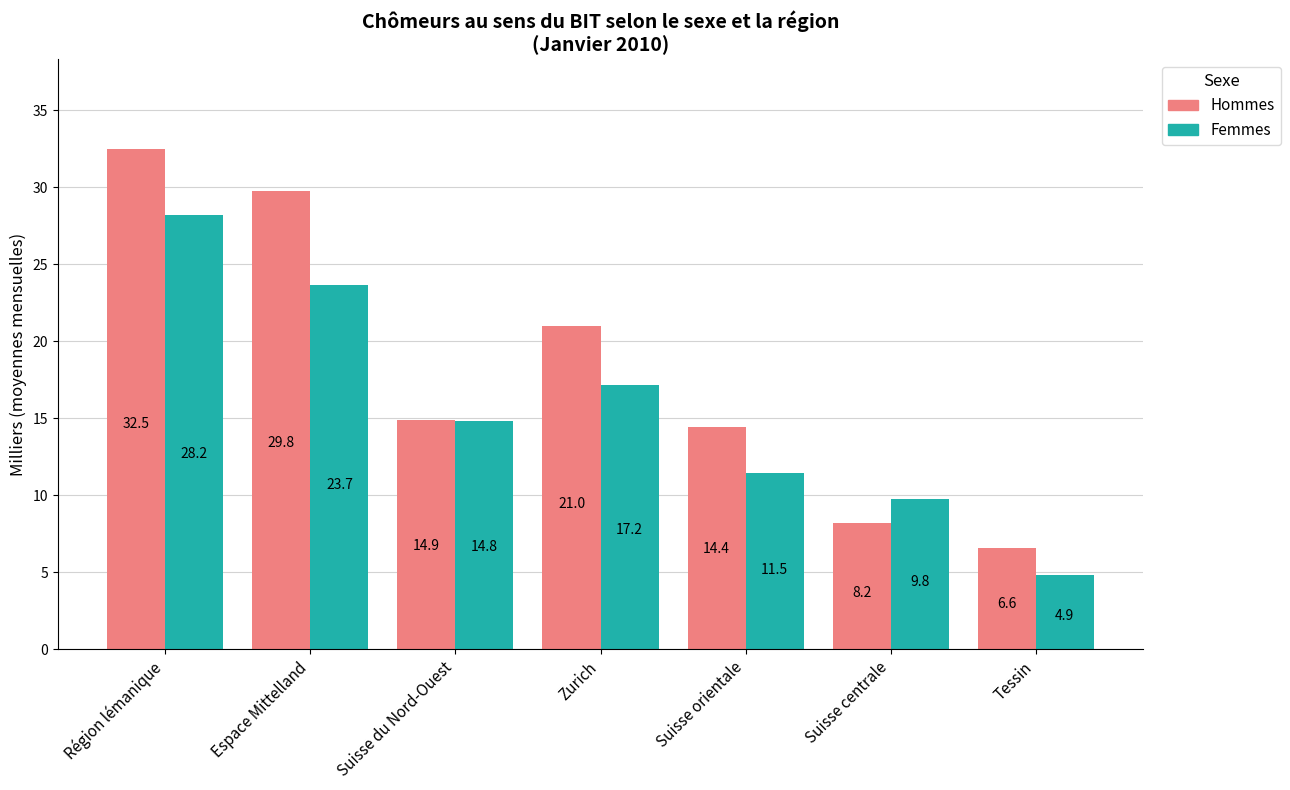

What are all the series names shown in the legend?

Hommes, Femmes